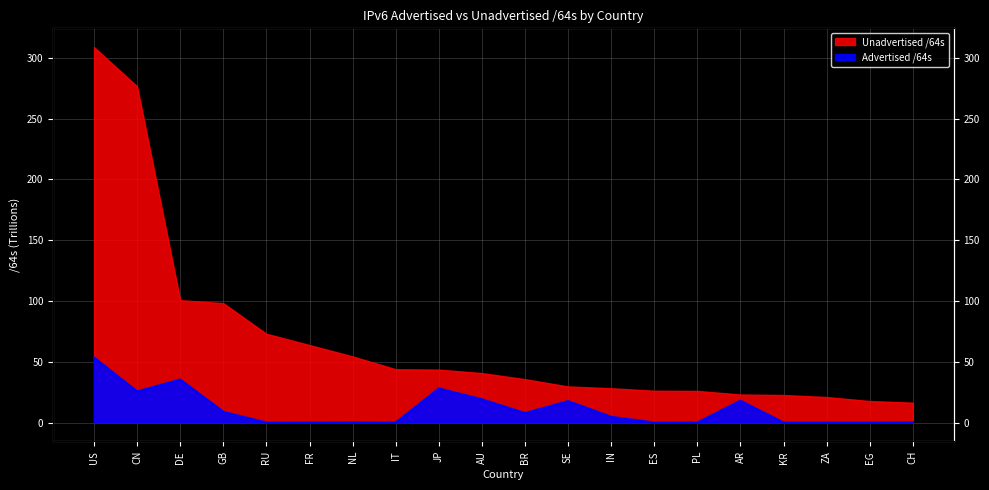

Which category has the lowest value across all series?

RU